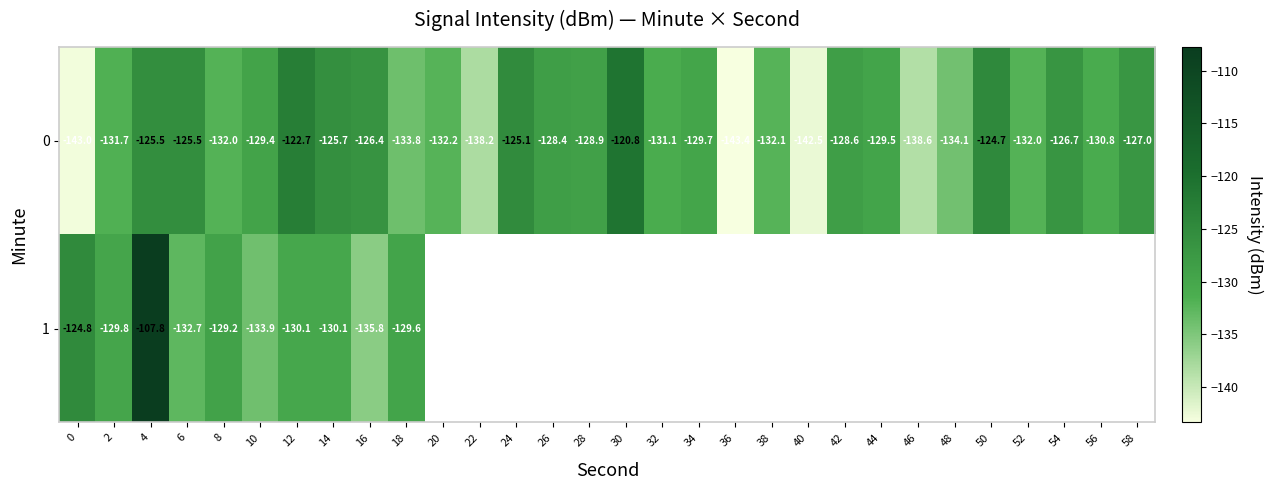

Which series has the widest spread of values?

1